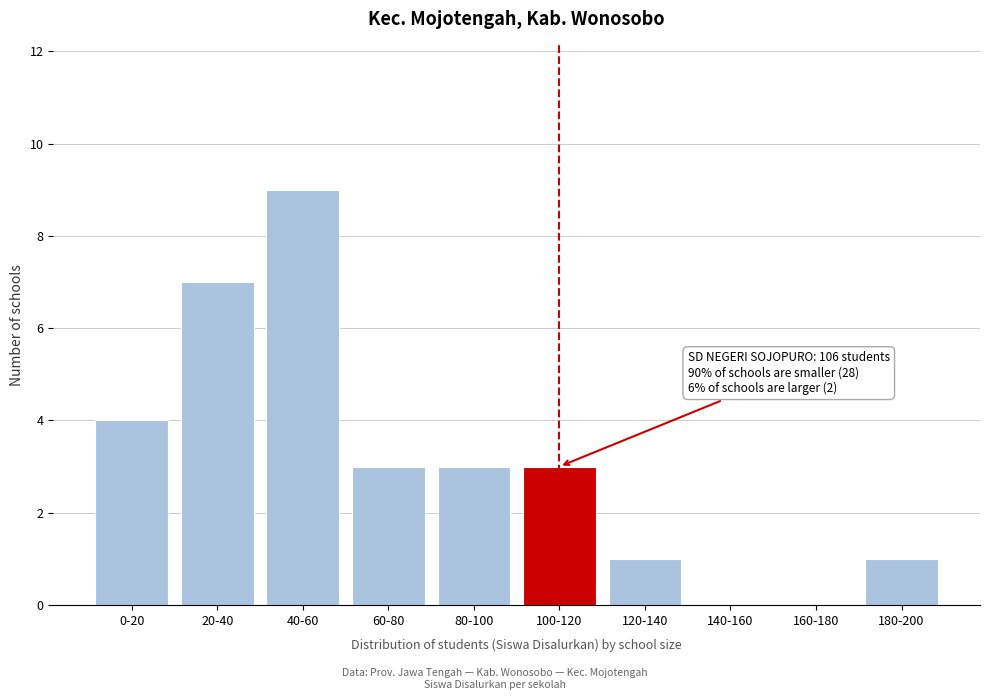

Reading left to right, list all the values displayed in this chart.

0-20=4	20-40=7	40-60=9	60-80=3	80-100=3	100-120=3	120-140=1	140-160=0	160-180=0	180-200=1